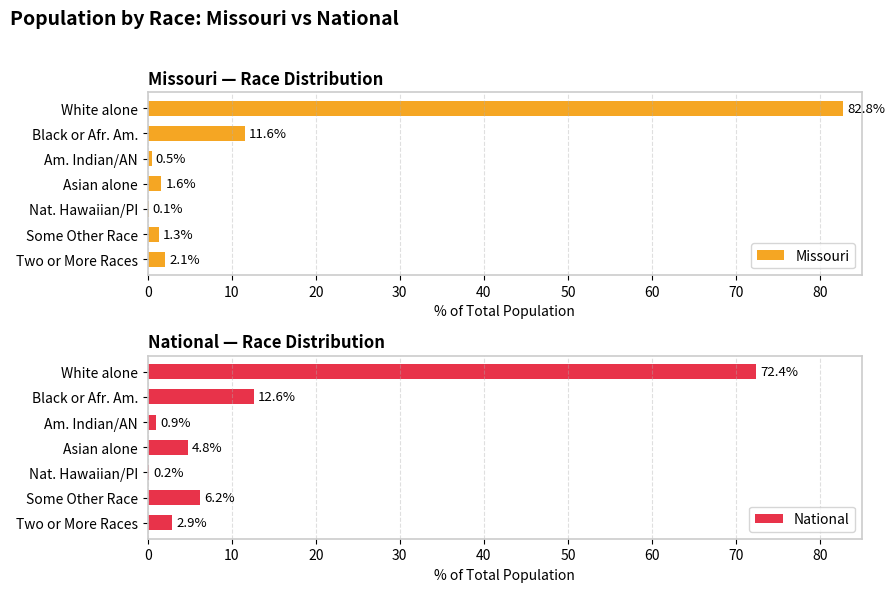

Which series has the largest total across all categories?

National